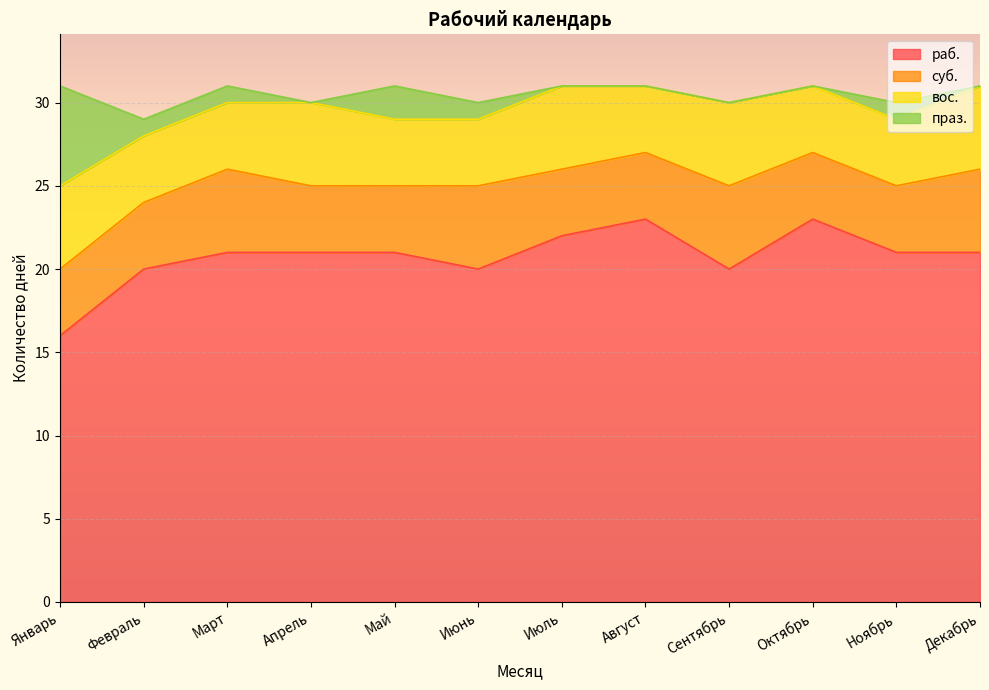

Reading left to right, list all the values displayed in this chart.

раб.: Январь=16	Февраль=20	Март=21	Апрель=21	Май=21	Июнь=20	Июль=22	Август=23	Сентябрь=20	Октябрь=23	Ноябрь=21	Декабрь=21
суб.: Январь=4	Февраль=4	Март=5	Апрель=4	Май=4	Июнь=5	Июль=4	Август=4	Сентябрь=5	Октябрь=4	Ноябрь=4	Декабрь=5
вос.: Январь=5	Февраль=4	Март=4	Апрель=5	Май=4	Июнь=4	Июль=5	Август=4	Сентябрь=5	Октябрь=4	Ноябрь=4	Декабрь=5
праз.: Январь=6	Февраль=1	Март=1	Апрель=0	Май=2	Июнь=1	Июль=0	Август=0	Сентябрь=0	Октябрь=0	Ноябрь=1	Декабрь=0